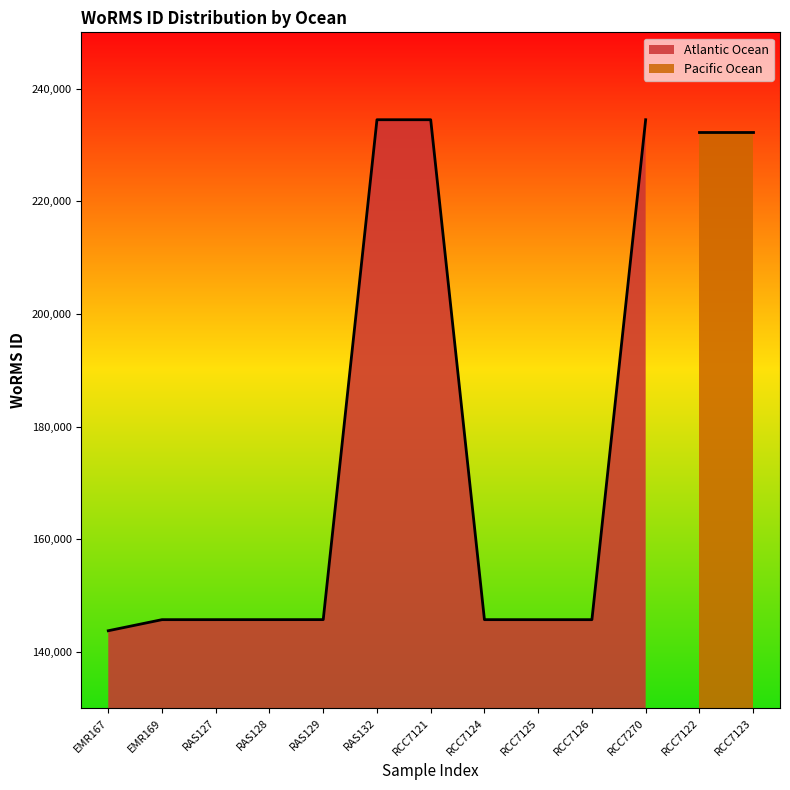

The value at EMR169 is 145721. True or false?

True